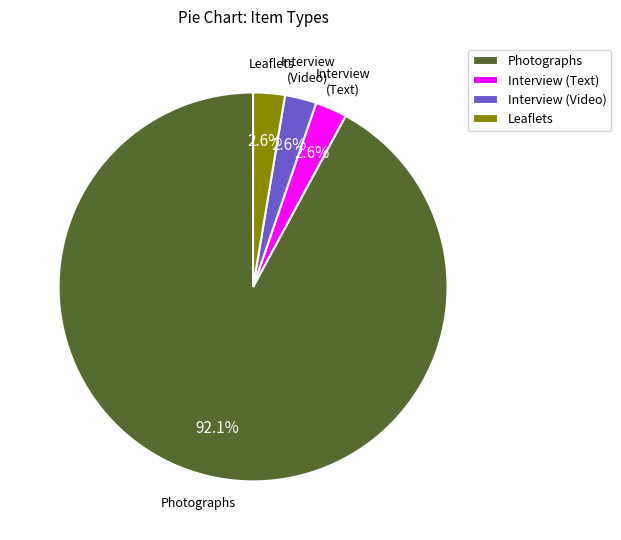

Does Interview (Video) account for over 50% of the chart?

No